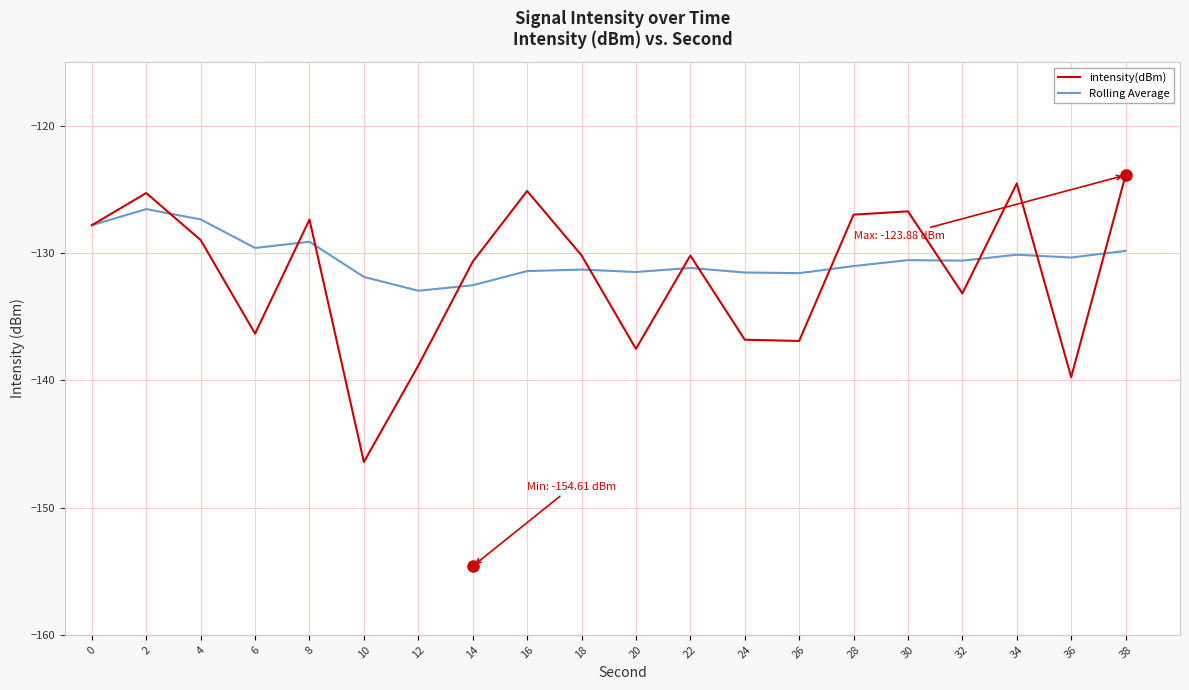

True or false: intensity(dBm) and Rolling Average cross at least once.

True